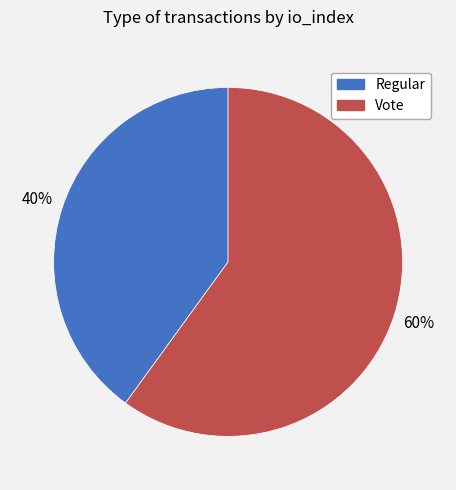

To the nearest percent, what percentage of the pie is Vote?

60%